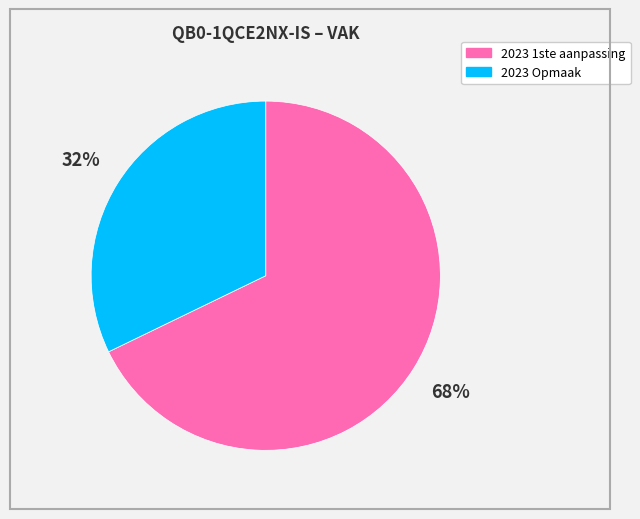

Approximately how many times larger is the value at 2023 Opmaak compared to 2023 1ste aanpassing?

0.5